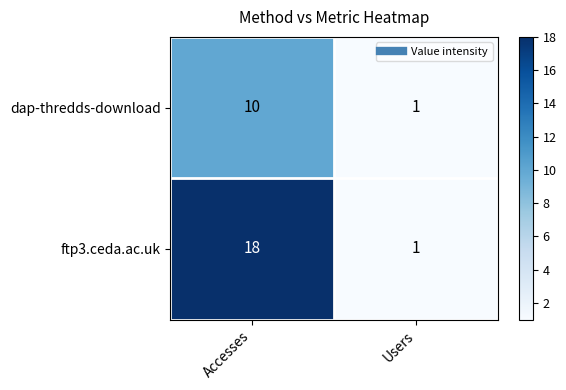

Count the number of data series in this chart.

2